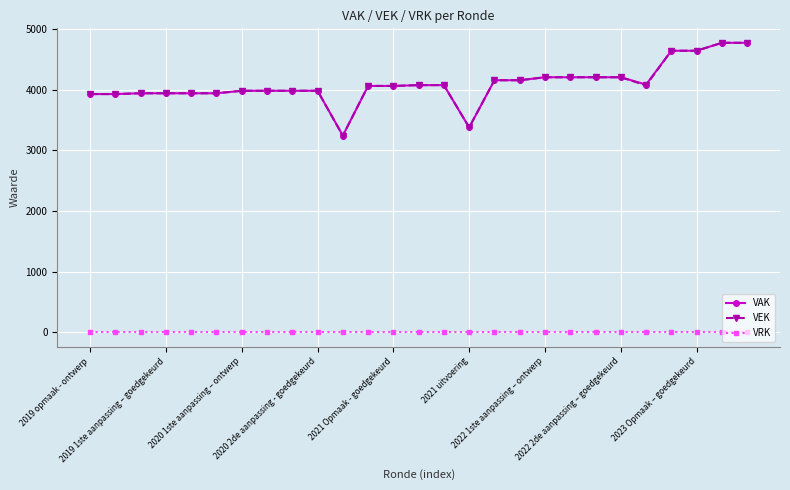

True or false: VRK and VEK cross at least once.

False